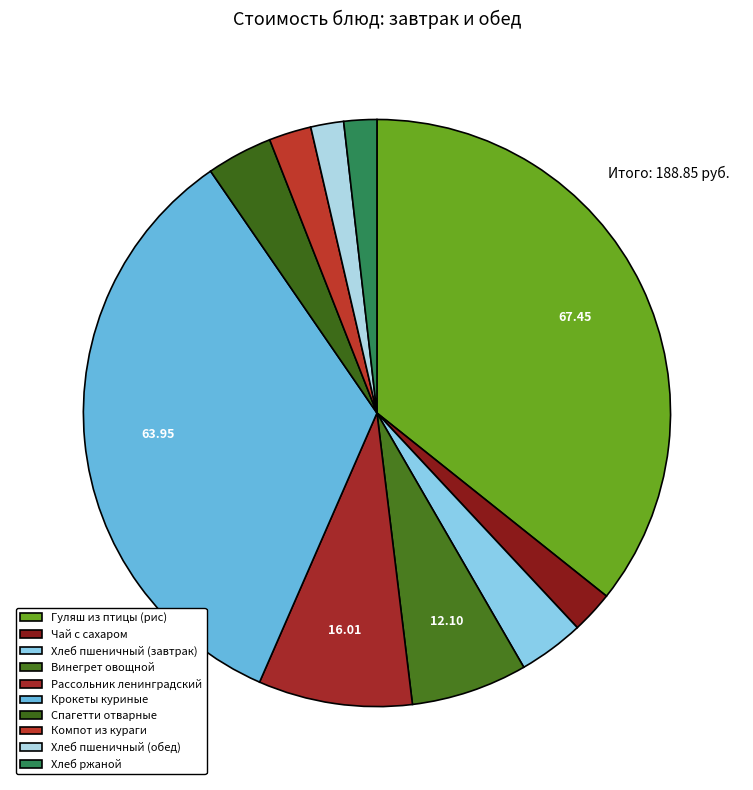

Do Хлеб ржаной and Винегрет овощной together represent more than half of the pie?

No